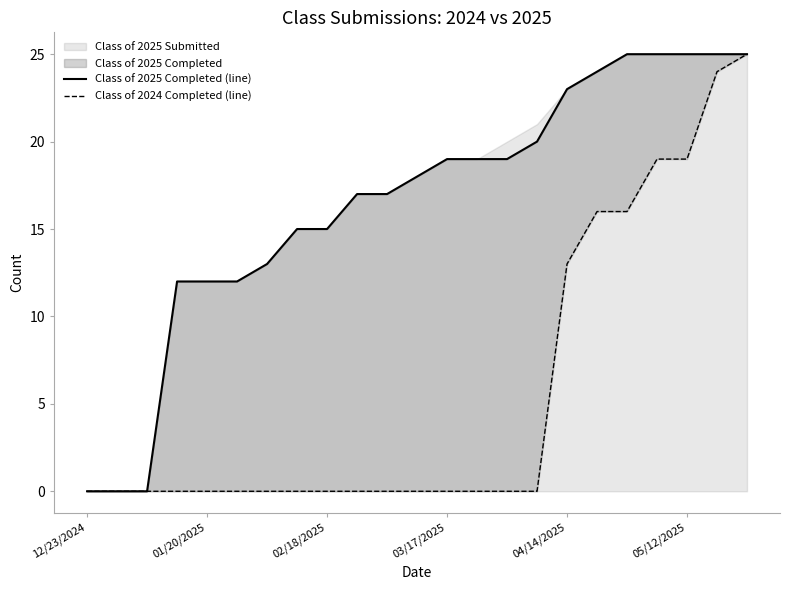

Is the value of Class of 2025 Completed (line) at 8 greater than the value of Class of 2024 Completed (line) at 10?

Yes